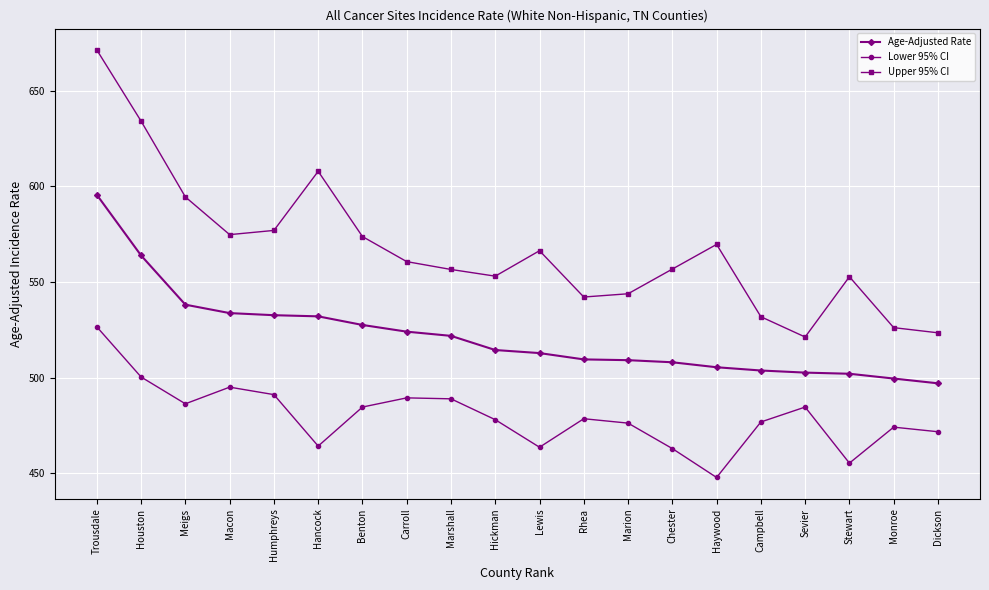

What is the spread (max minus min) of values at Macon?

79.7